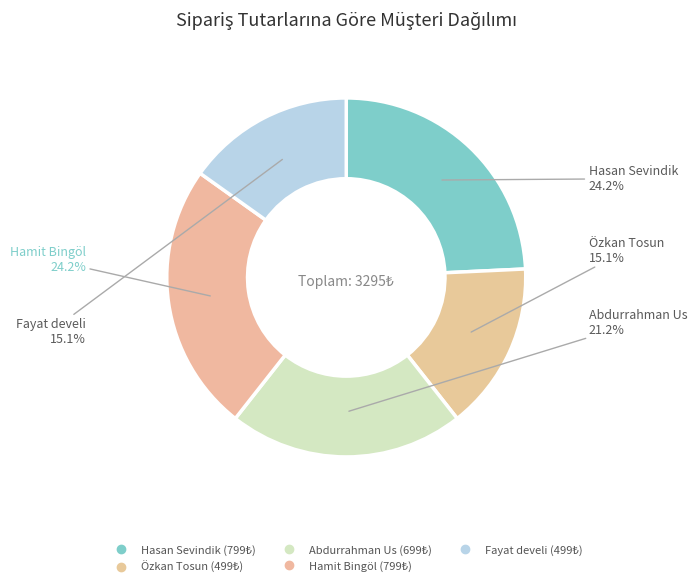

The Özkan Tosun slice represents 15% of the pie. True or false?

True